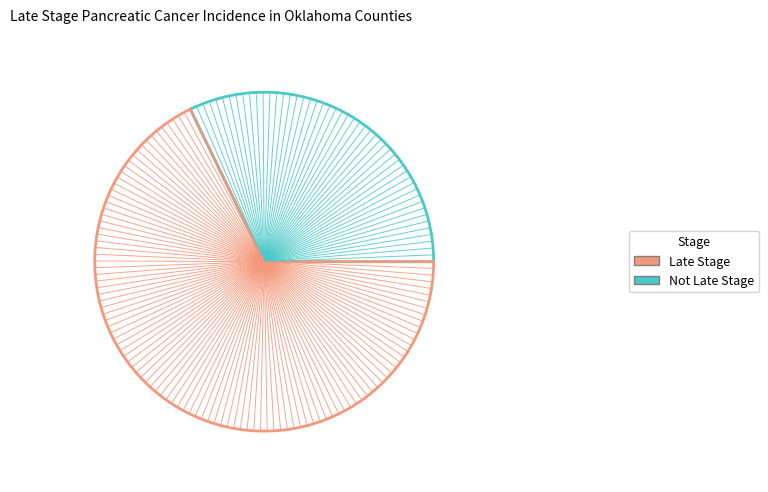

Count the number of slices in the pie.

2